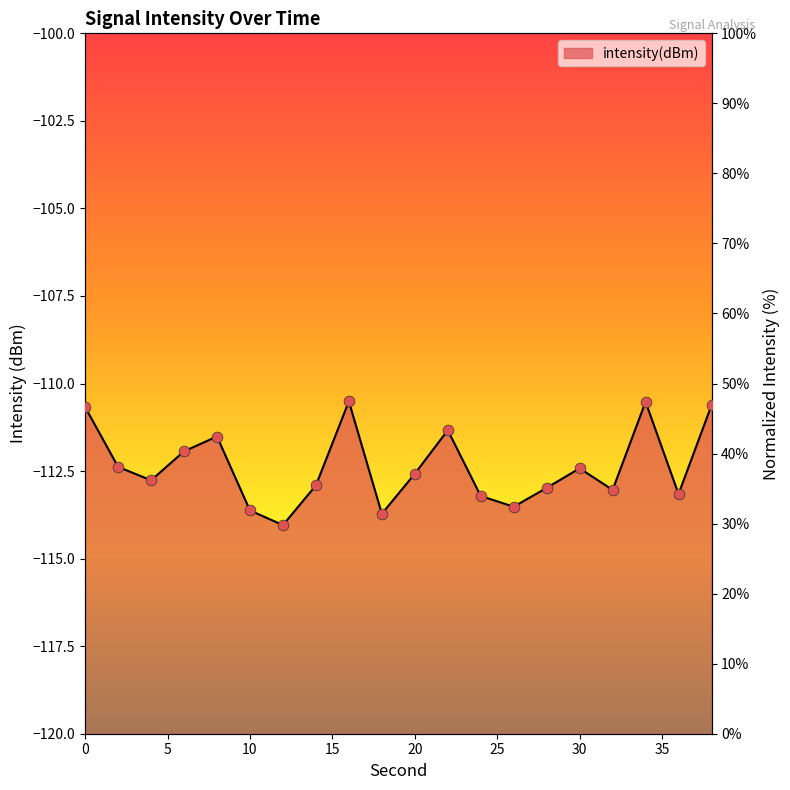

Which has a higher value, 36 or 38?

38